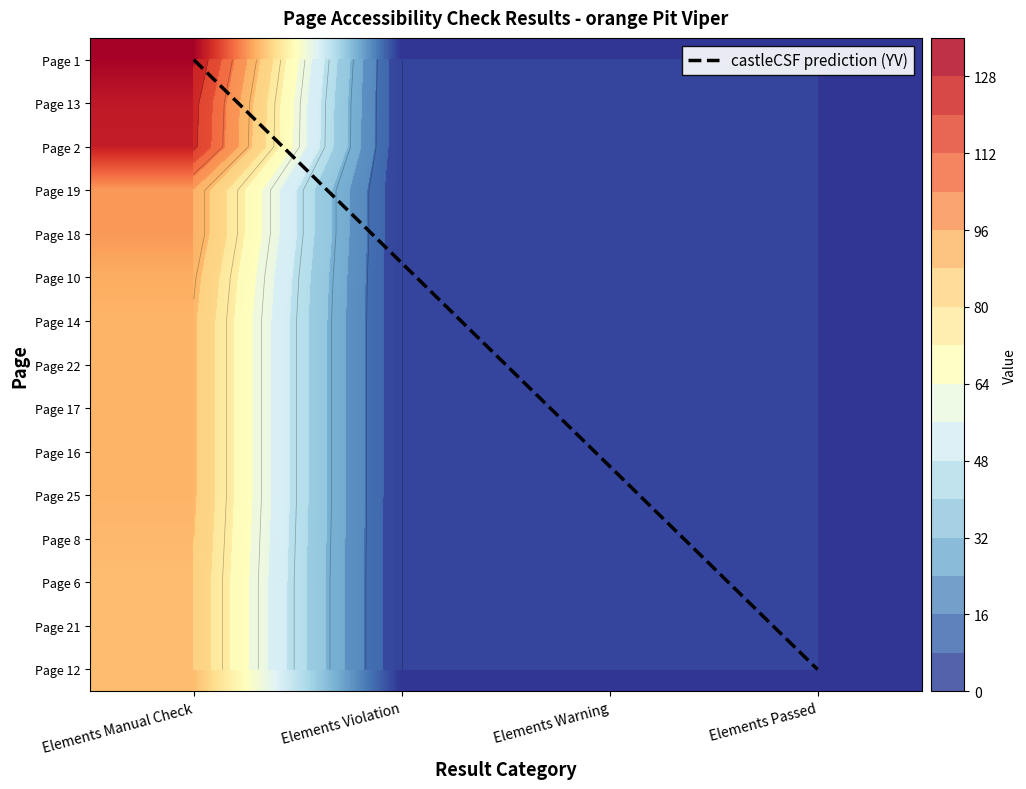

Reading left to right, extract all data points from this chart.

Page 1: 129	0	0	0
Page 13: 123	0	0	0
Page 2: 122	0	0	0
Page 19: 95	0	0	0
Page 18: 95	0	0	0
Page 10: 91	0	0	0
Page 14: 89	0	0	0
Page 22: 89	0	0	0
Page 17: 89	0	0	0
Page 16: 89	0	0	0
Page 25: 89	0	0	0
Page 8: 88	0	0	0
Page 6: 87	0	0	0
Page 21: 87	0	0	0
Page 12: 87	0	0	0